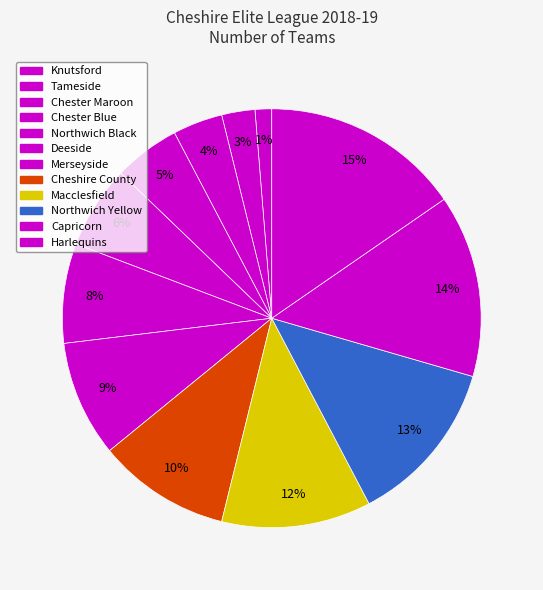

What is the ratio of the value at Cheshire County to the value at Deeside?

1.3